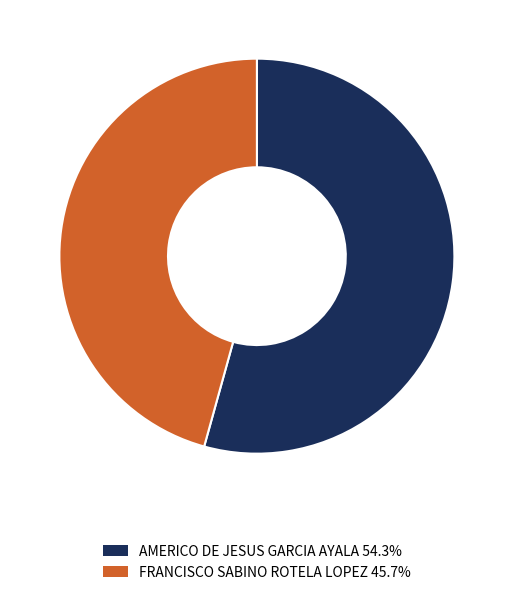

Approximately how many times larger is the value at AMERICO DE JESUS GARCIA AYALA 54.3% compared to FRANCISCO SABINO ROTELA LOPEZ 45.7%?

1.2